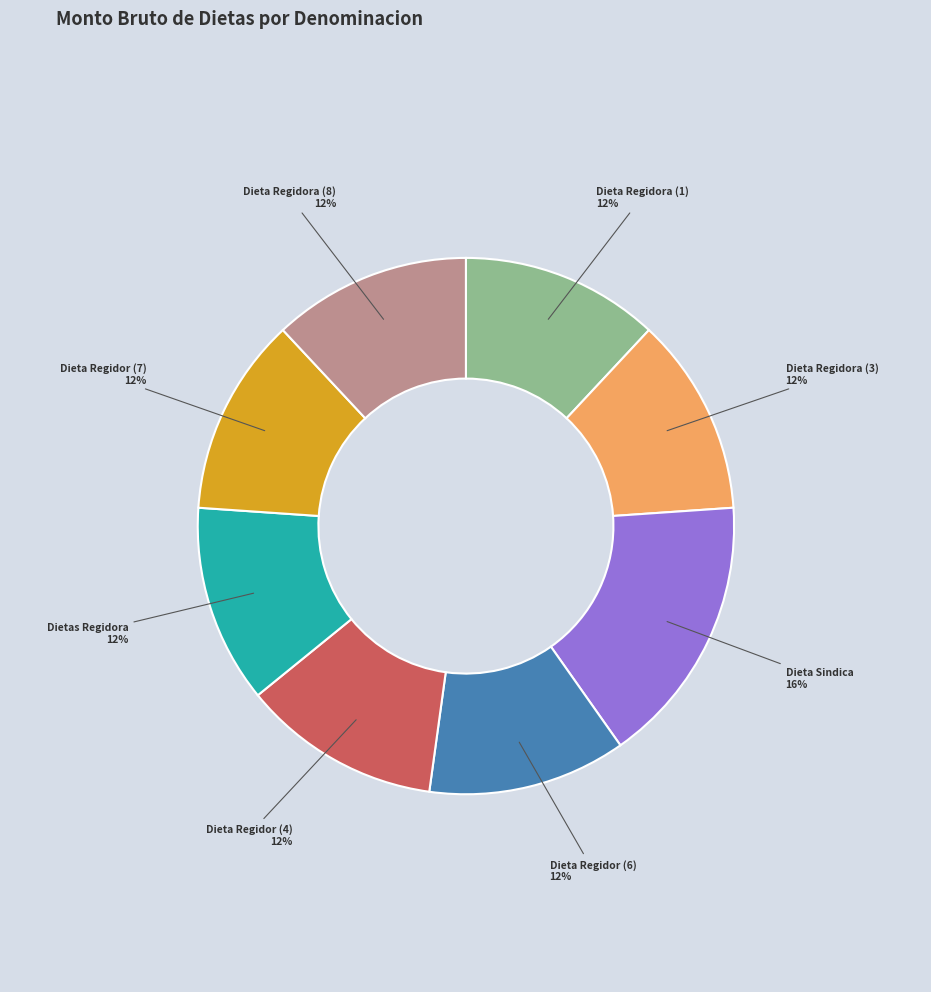

Is there a majority slice in this chart?

No